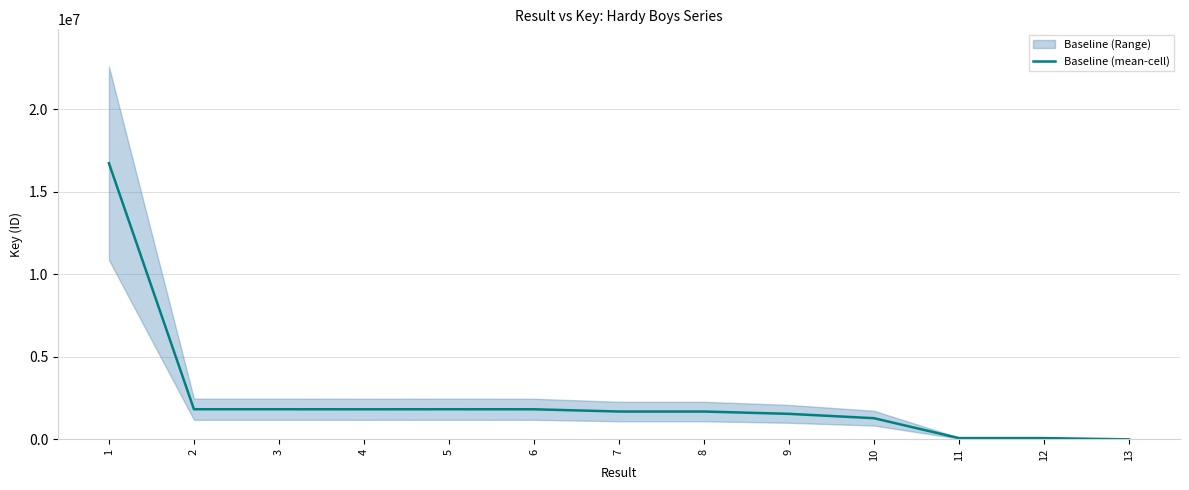

True or false: the data shows 1684833 at 7.

True